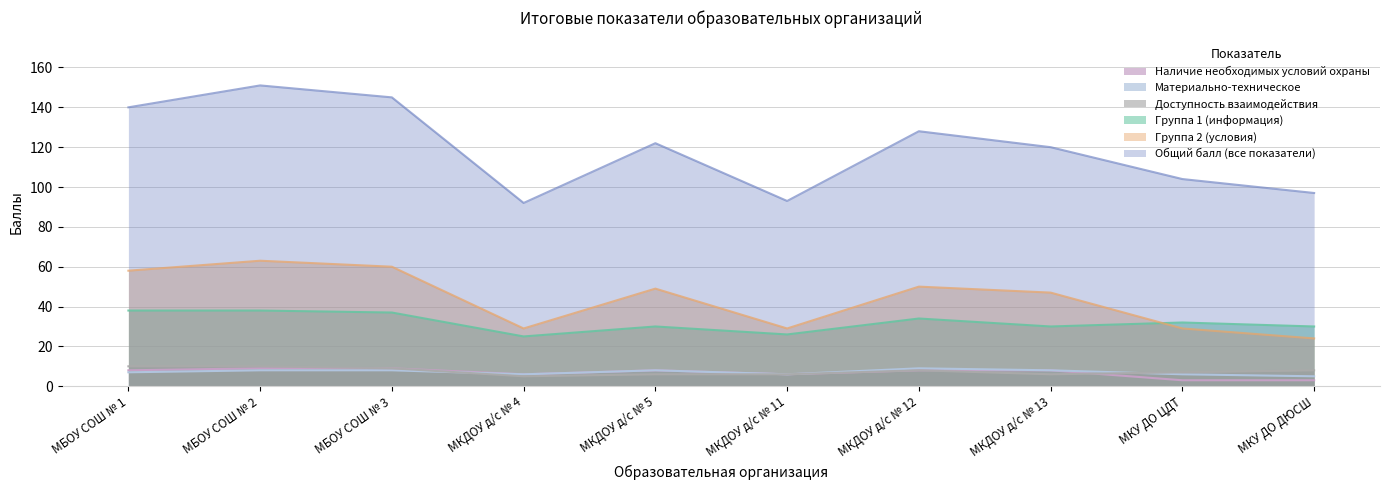

Which series has the largest total across all categories?

Общий балл (все показатели)